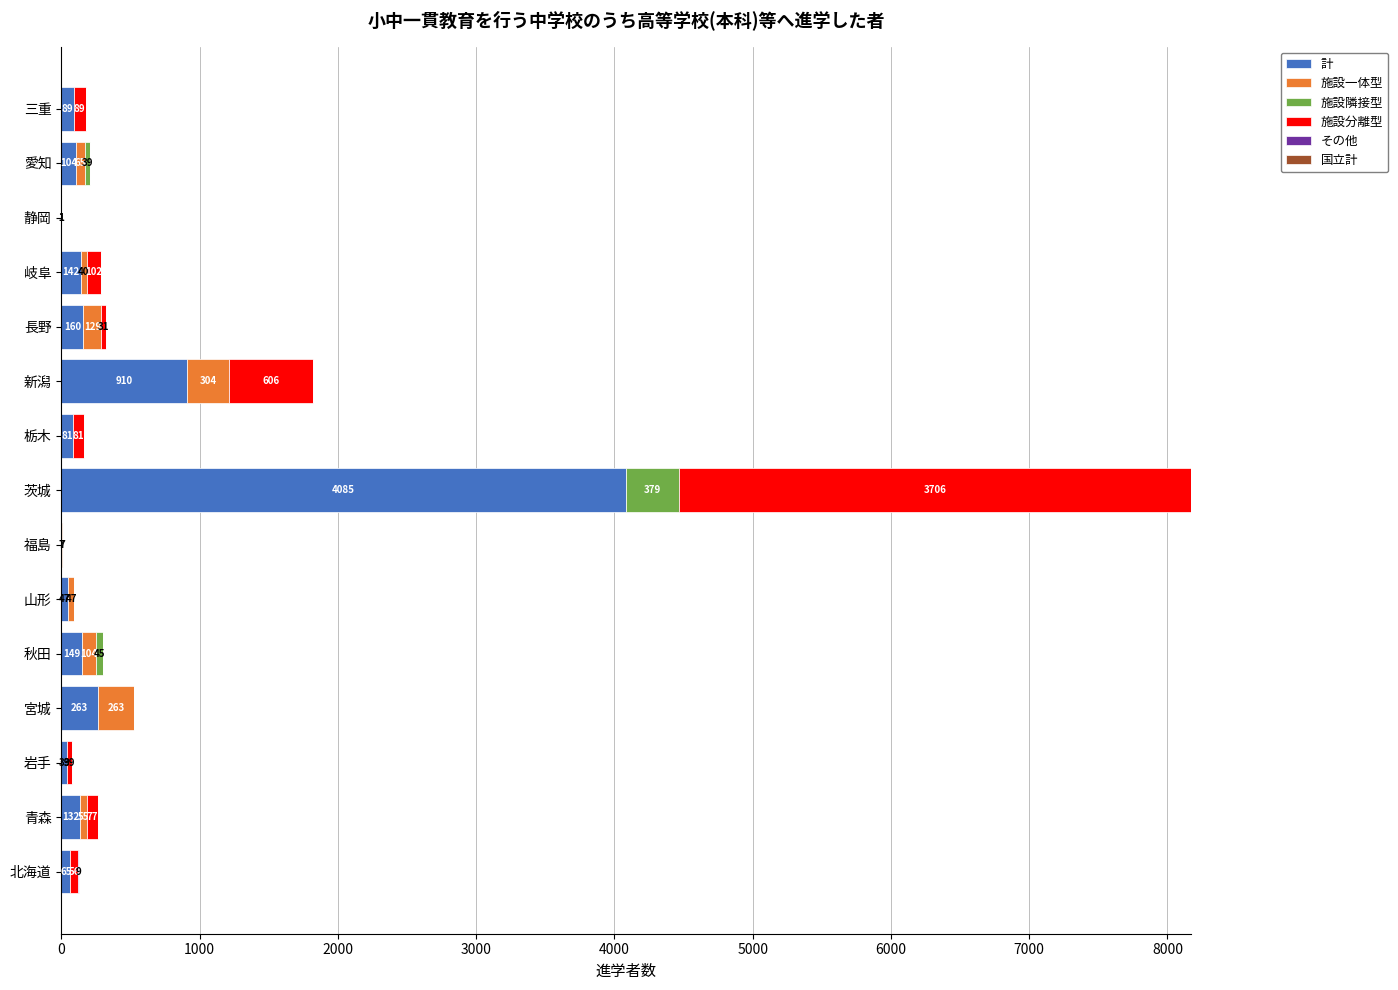

What is the highest value of the 計 series?

4085